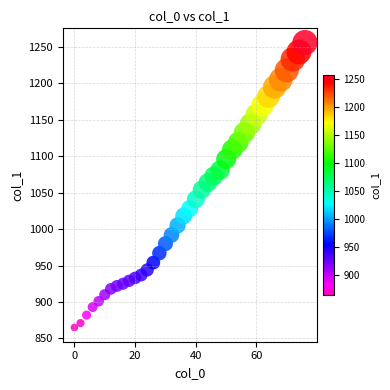

What is the range of X values (max minus min)?

76